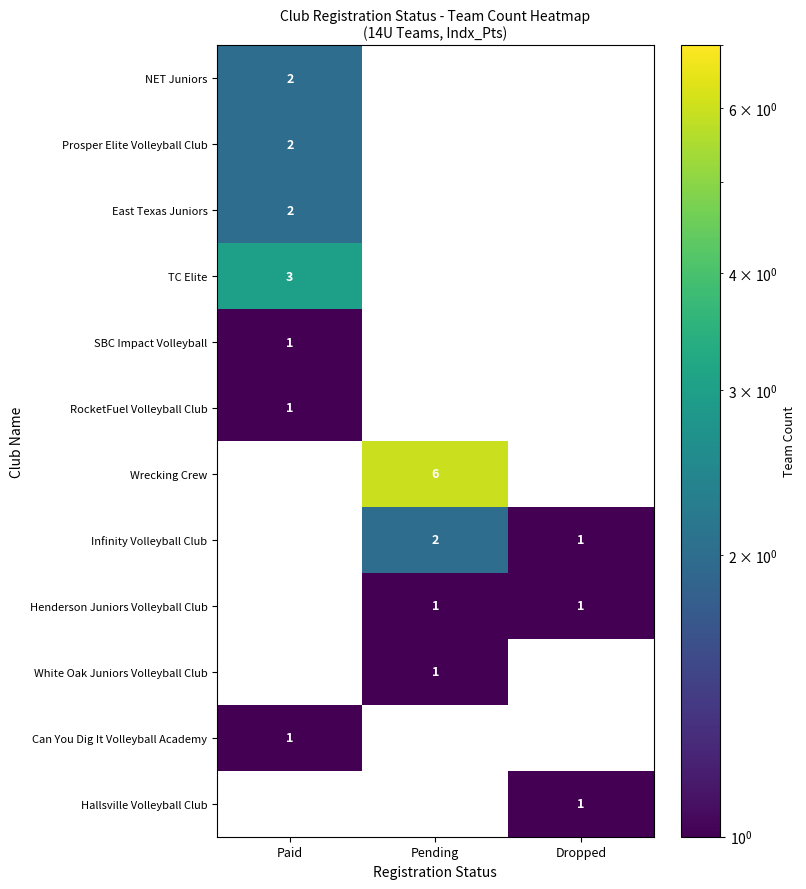

The East Texas Juniors series shows 0 at Pending. True or false?

True